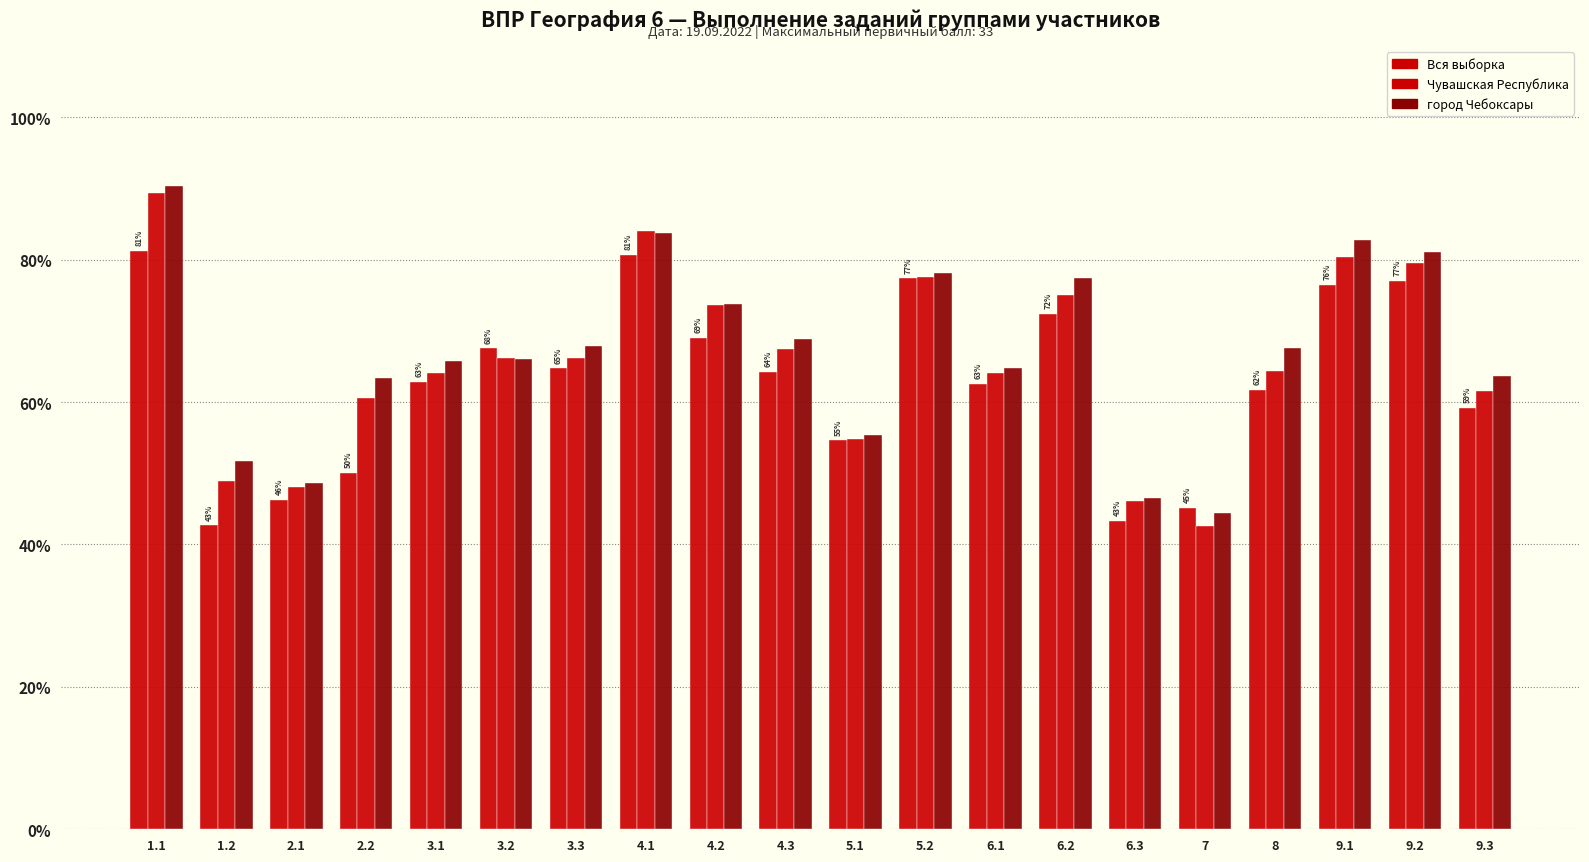

How many data points in Чувашская Республика are less than 66?

10